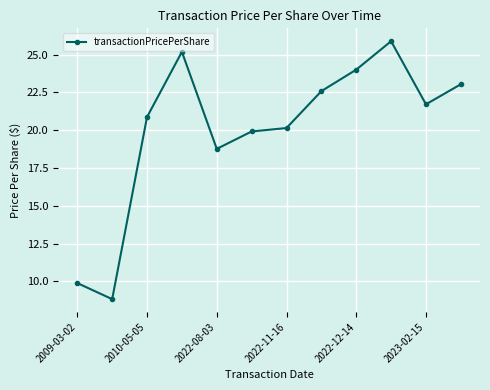

What is the sum of all values?

240.8